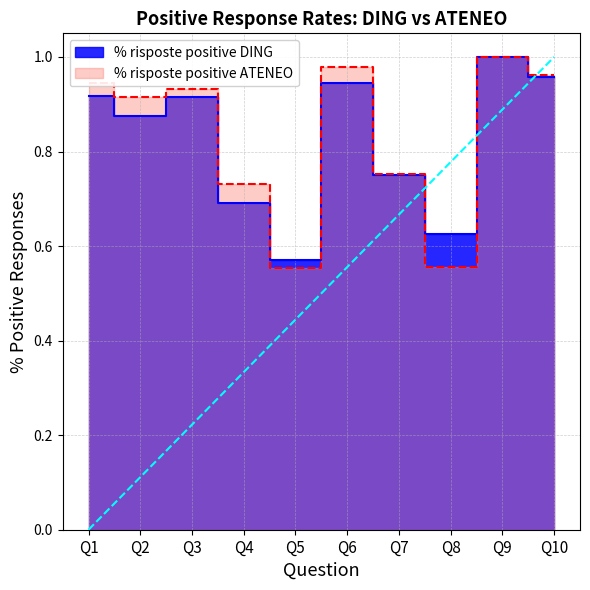

Rank the series by their maximum value, from highest to lowest.

% risposte positive DING, % risposte positive ATENEO